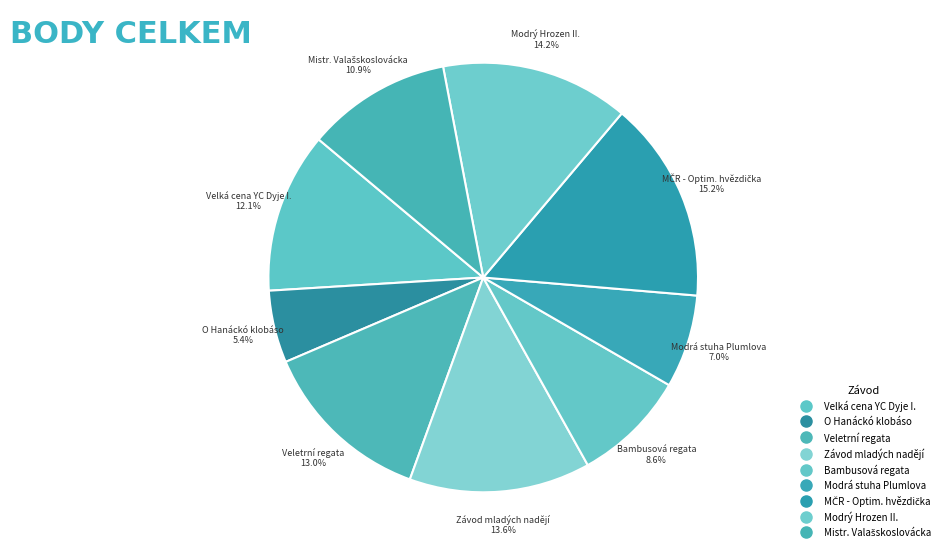

How many segments does this pie chart have?

9